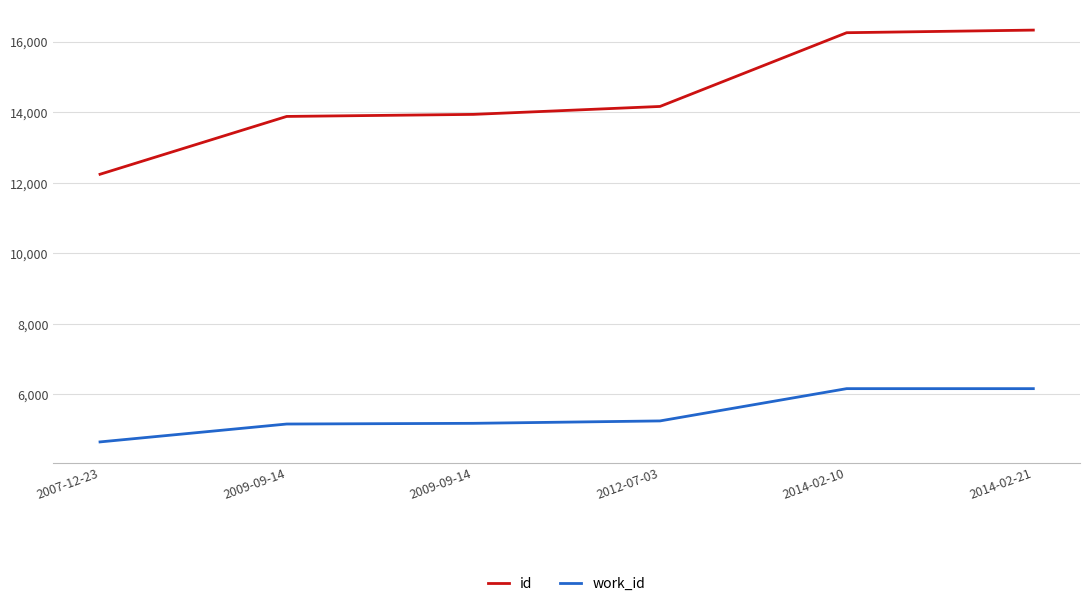

What value does the id series have at 2009-09-14, to the nearest 100?

13900